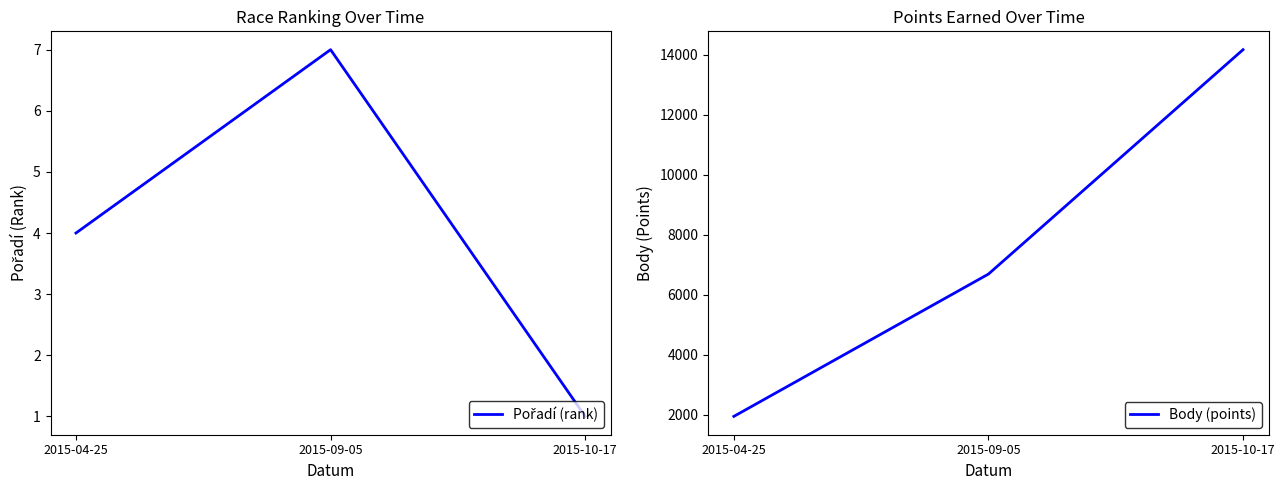

Which series has the largest total across all categories?

Body (points)